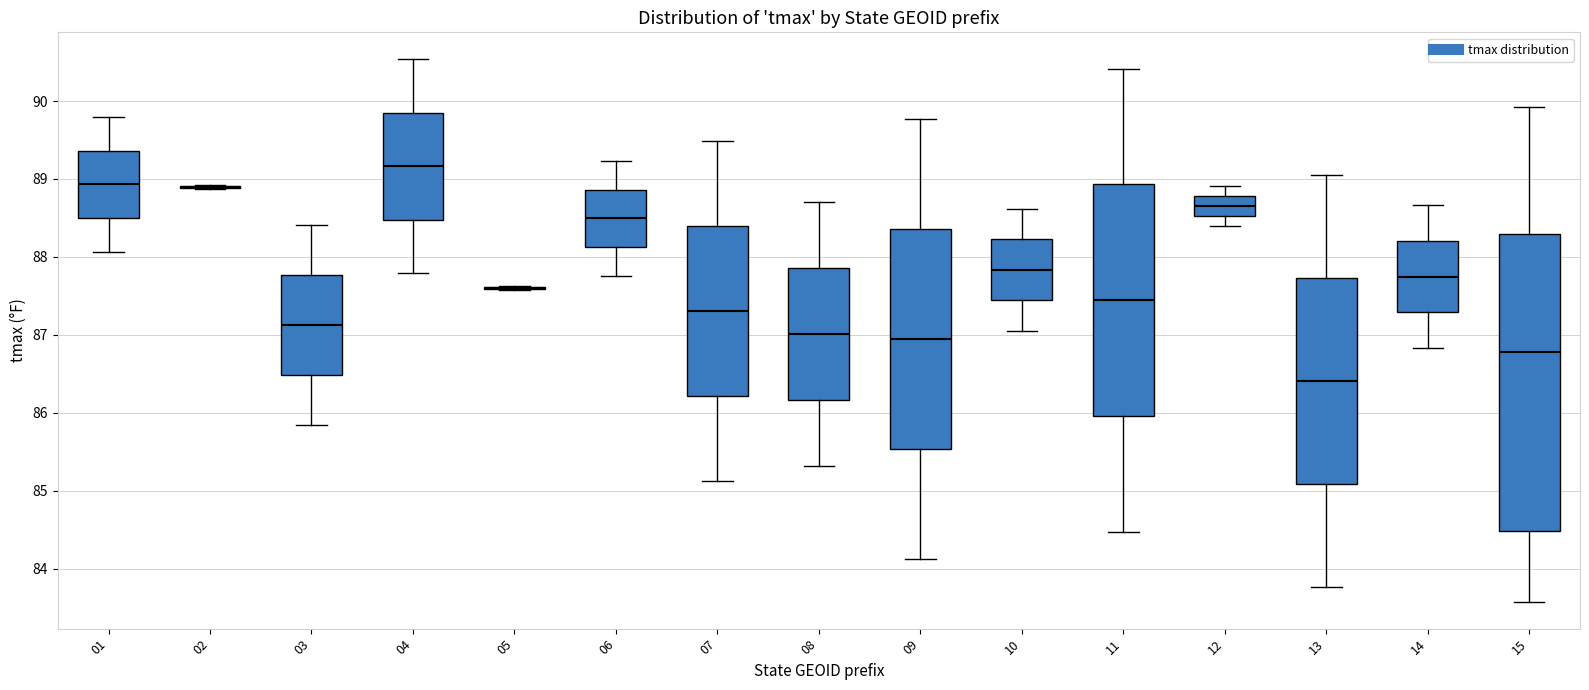

Comparing the boxes themselves (not the whiskers), which one is the tallest?

15